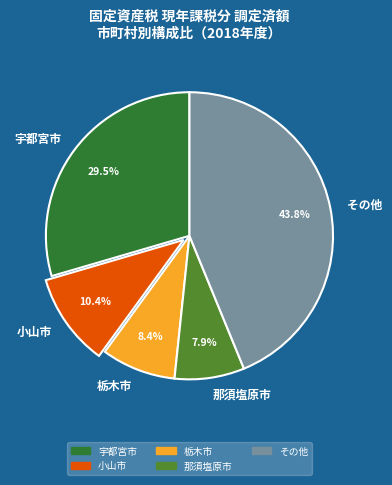

Is there a majority slice in this chart?

No